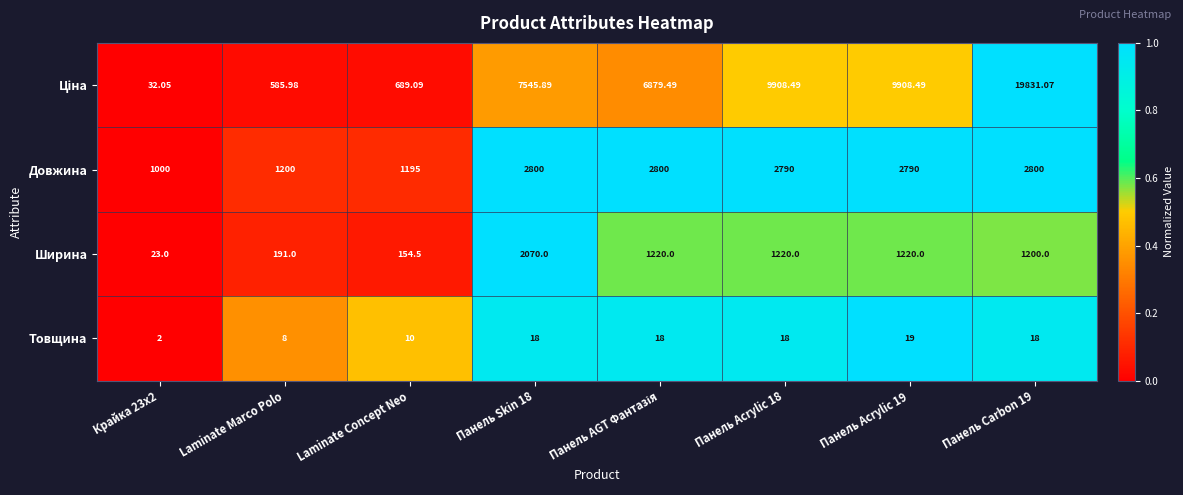

Is the value of Товщина at Панель Acrylic 19 greater than the value of Довжина at Панель Acrylic 19?

No